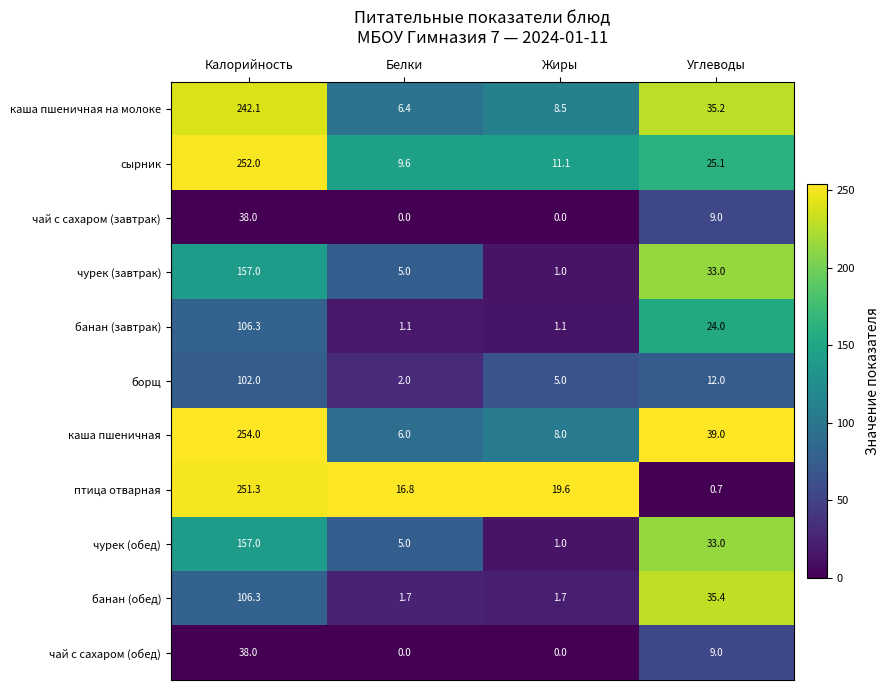

Rank the categories by каша пшеничная value from highest to lowest.

Калорийность, Углеводы, Жиры, Белки